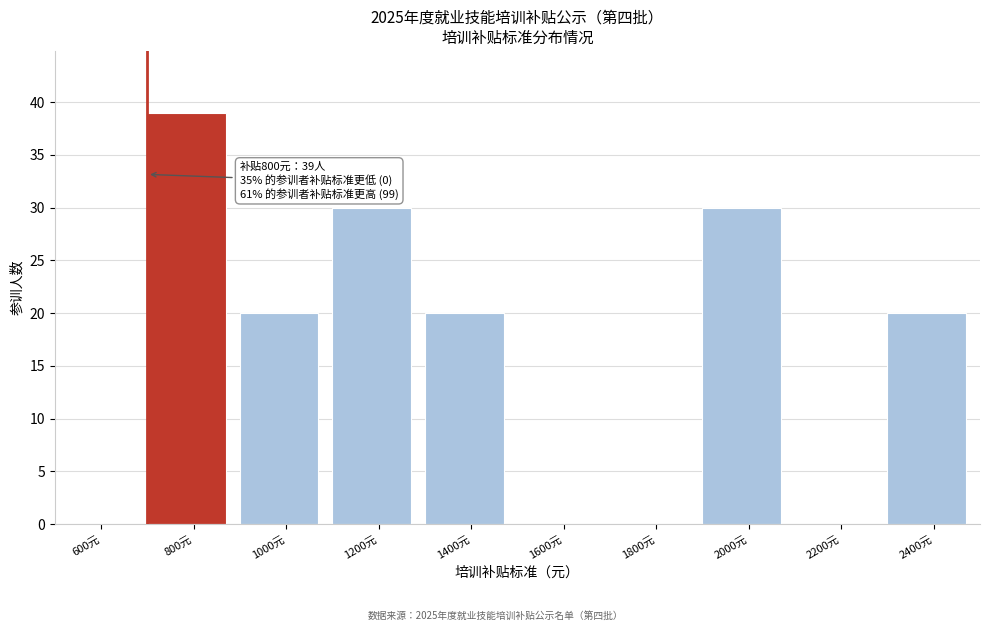

Reading left to right, transcribe all the data shown in this chart.

600元=0	800元=39	1000元=20	1200元=30	1400元=20	1600元=0	1800元=0	2000元=30	2200元=0	2400元=20